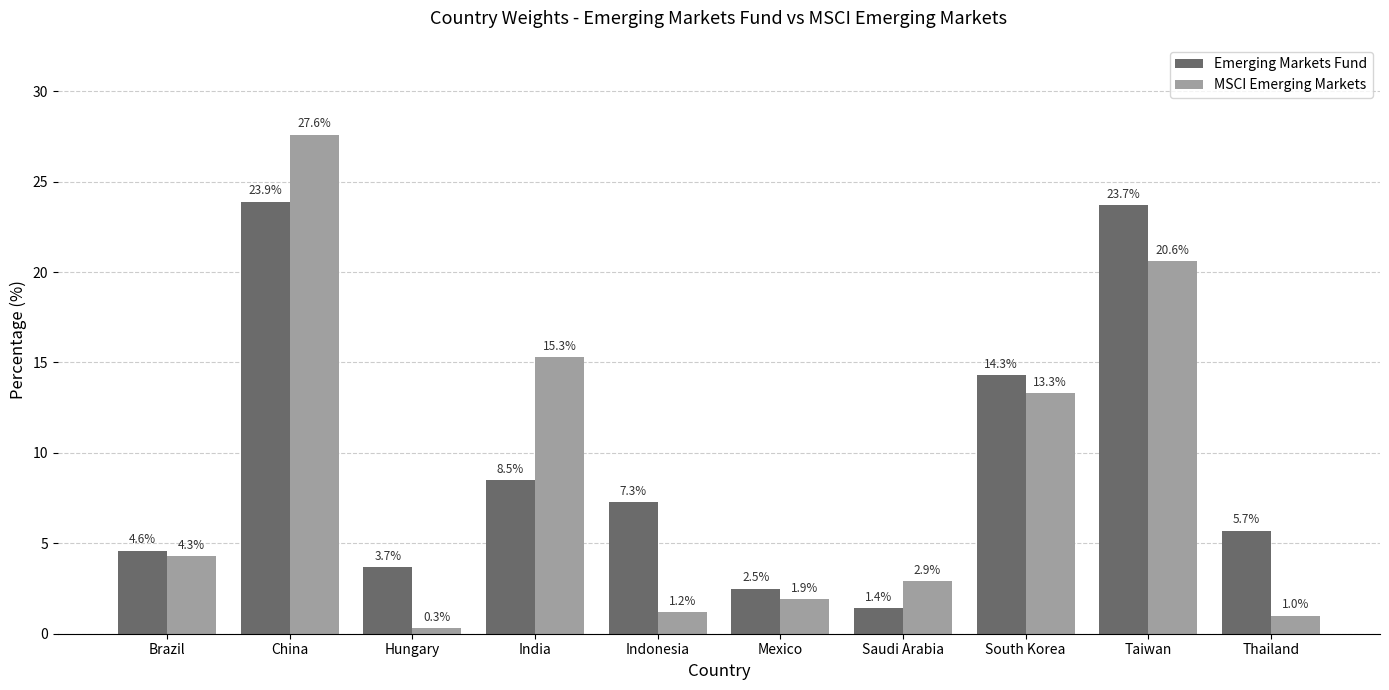

Which series has the largest range (max minus min)?

MSCI Emerging Markets